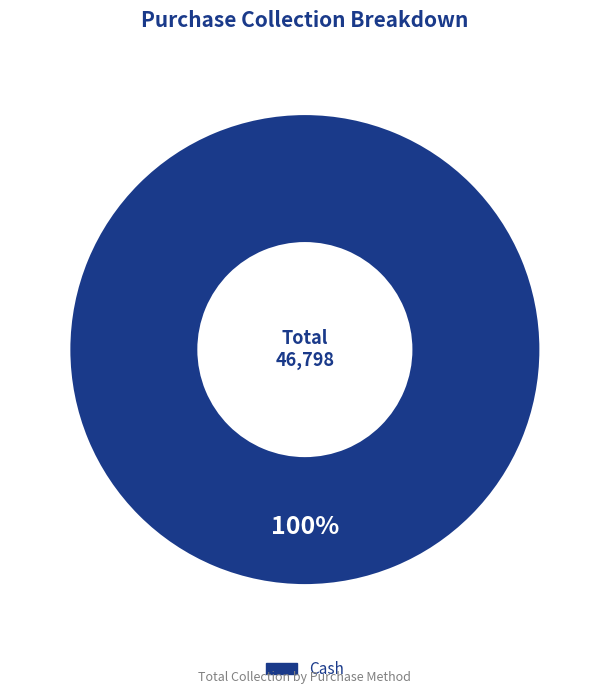

Does any single category account for the majority?

Yes